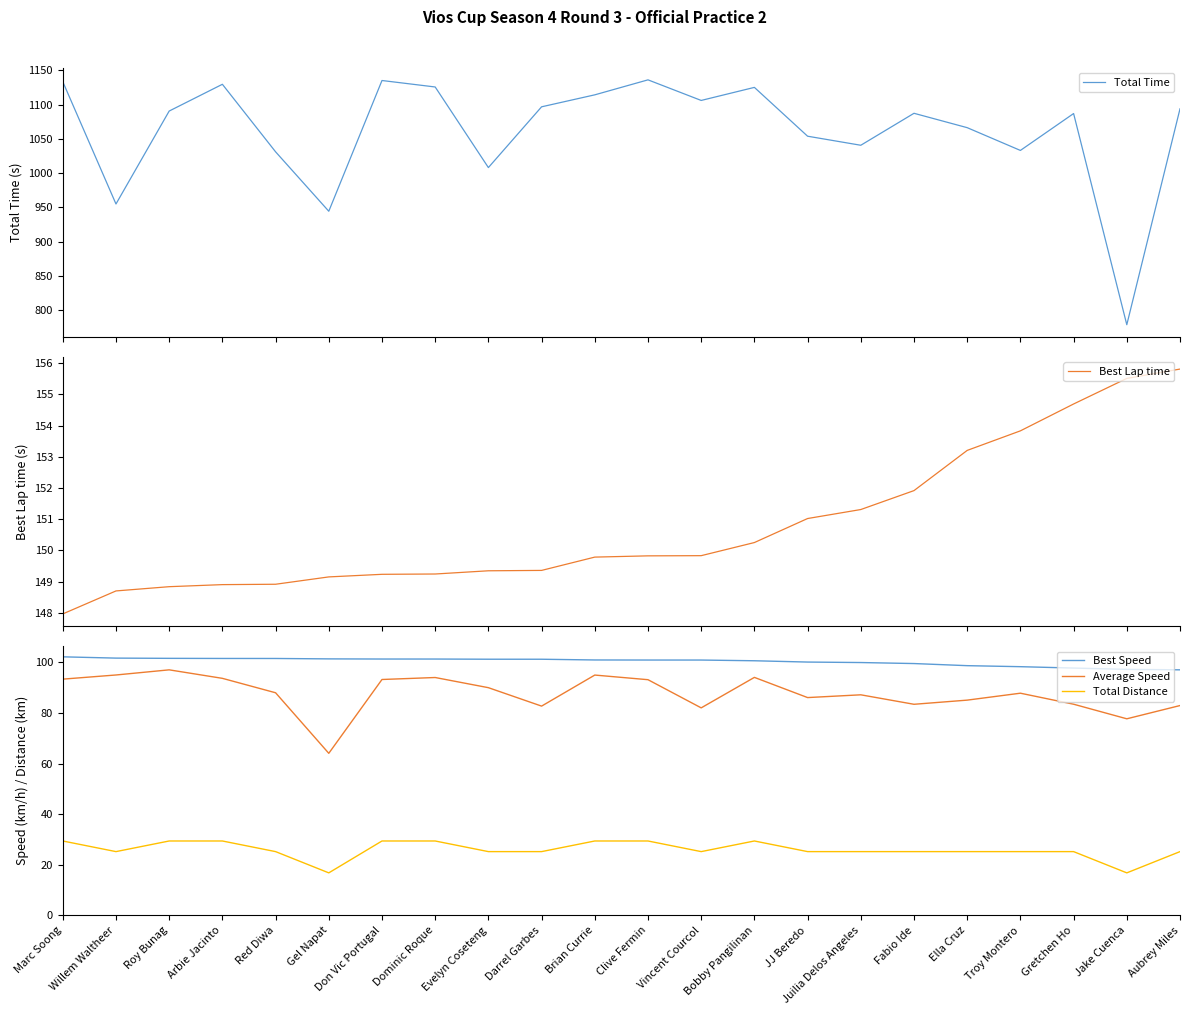

What is the average value of the Total Time series?

1062.4